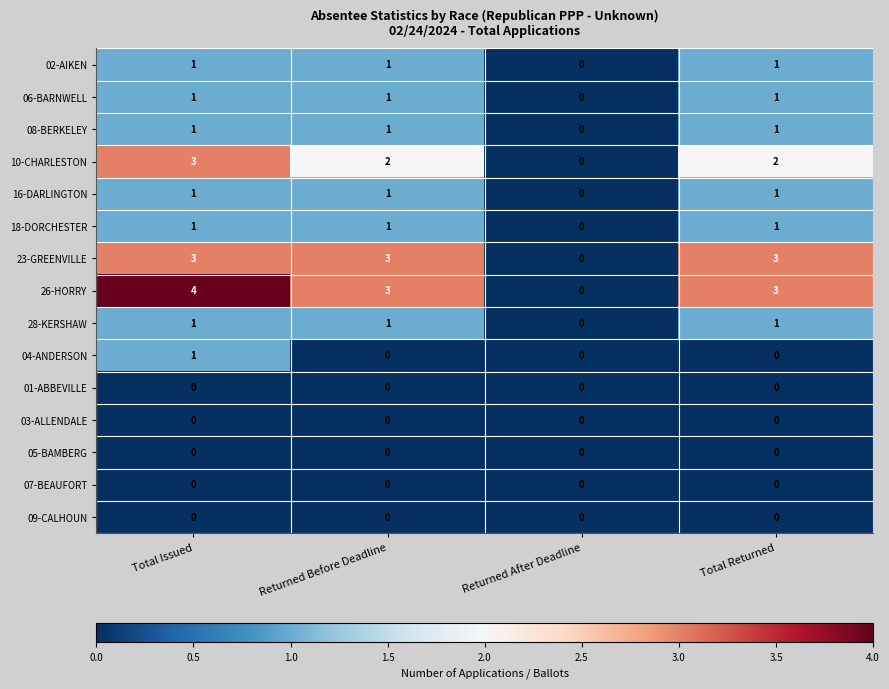

At which category is the sum across all series the highest?

Total Issued